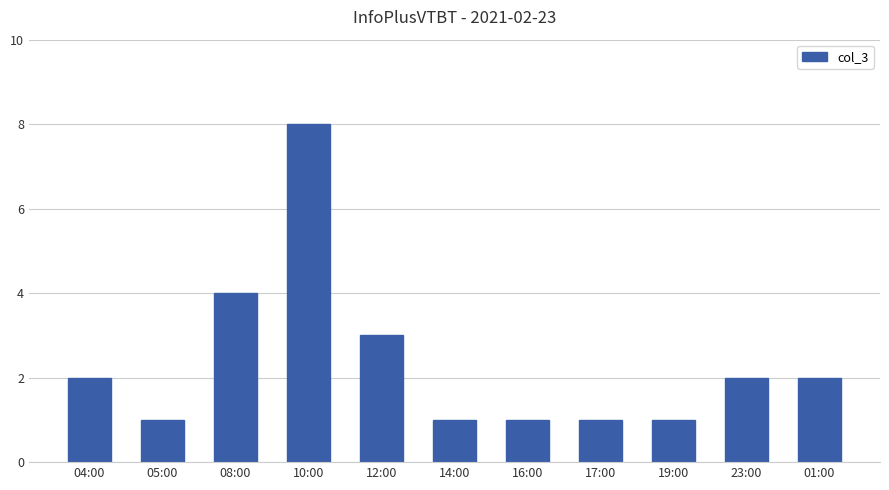

How many data points does each series have?

11